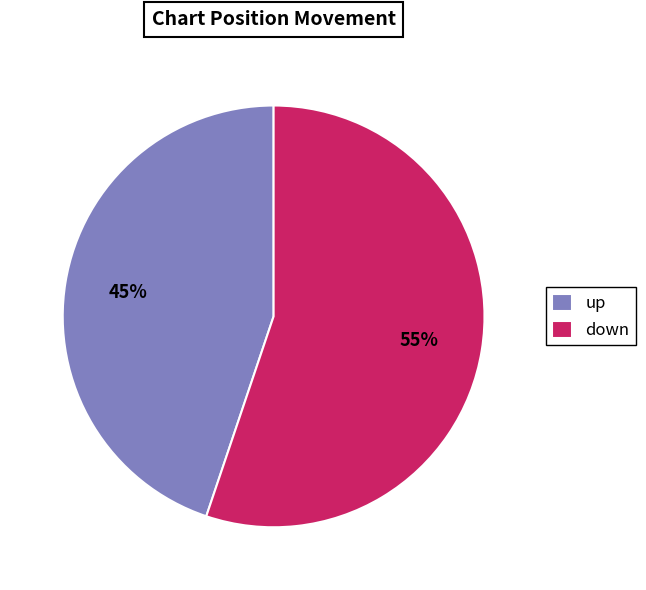

Which has a higher value, down or up?

down